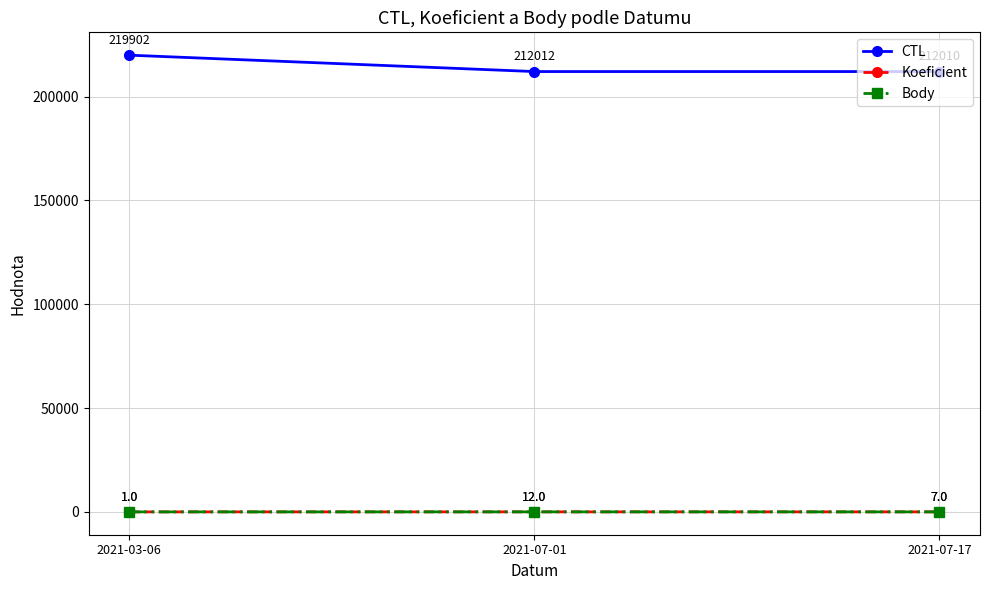

Count the Body values in the range 1 to 12.

3